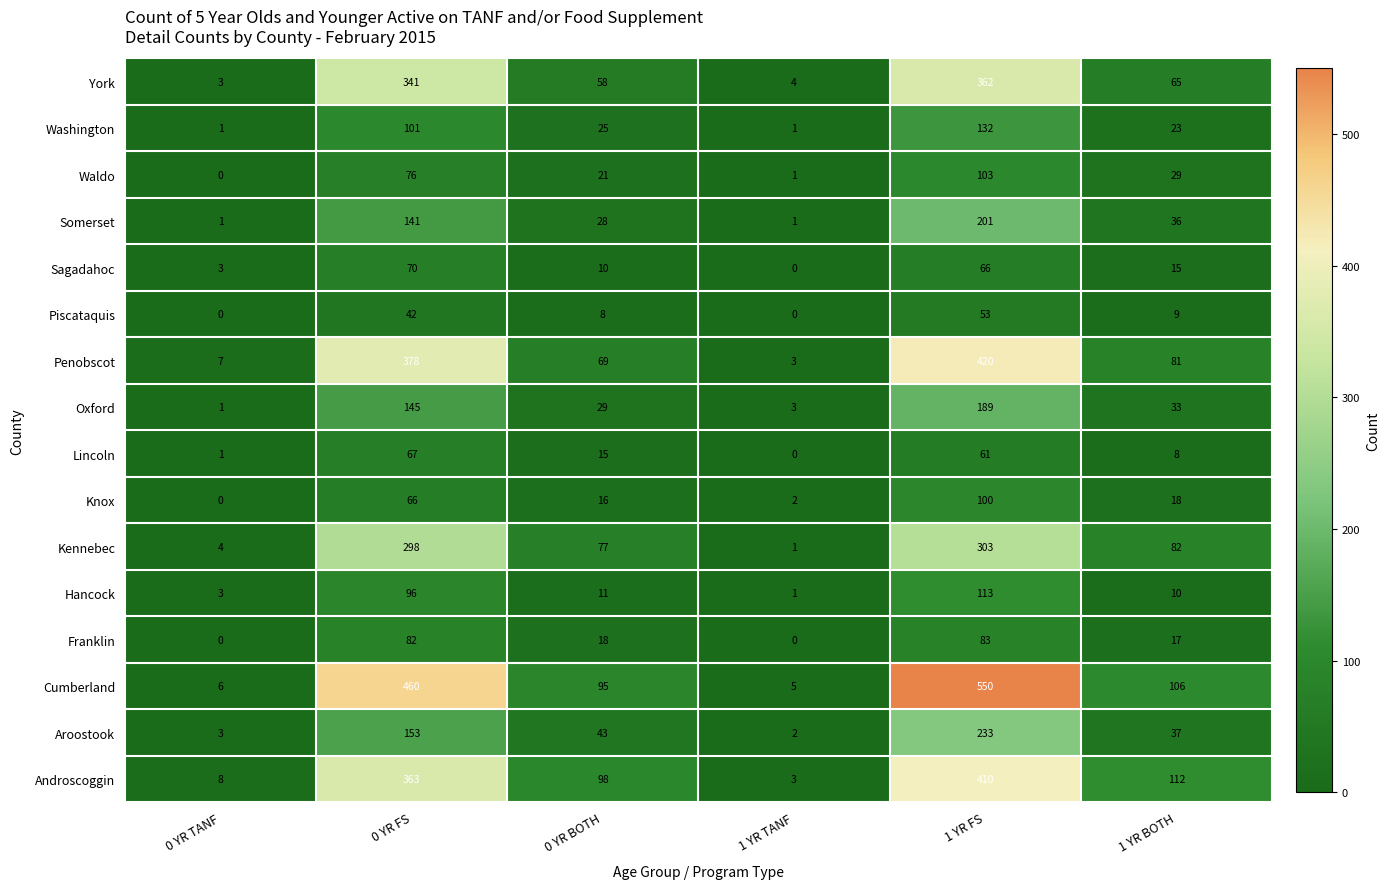

Which series has the largest total across all categories?

Cumberland